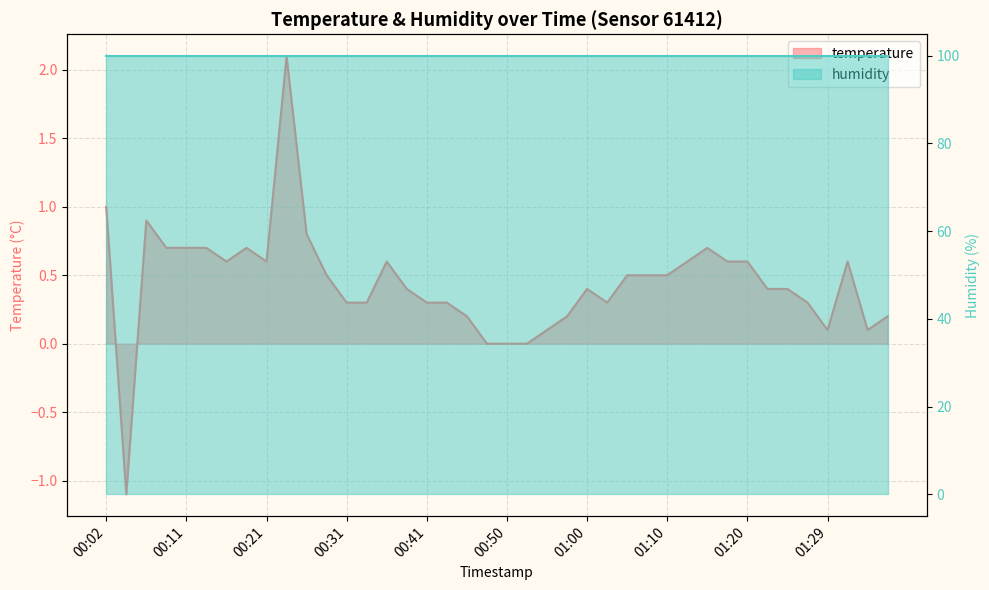

What is the sum of the values at 01:12 and 00:36?

1.2